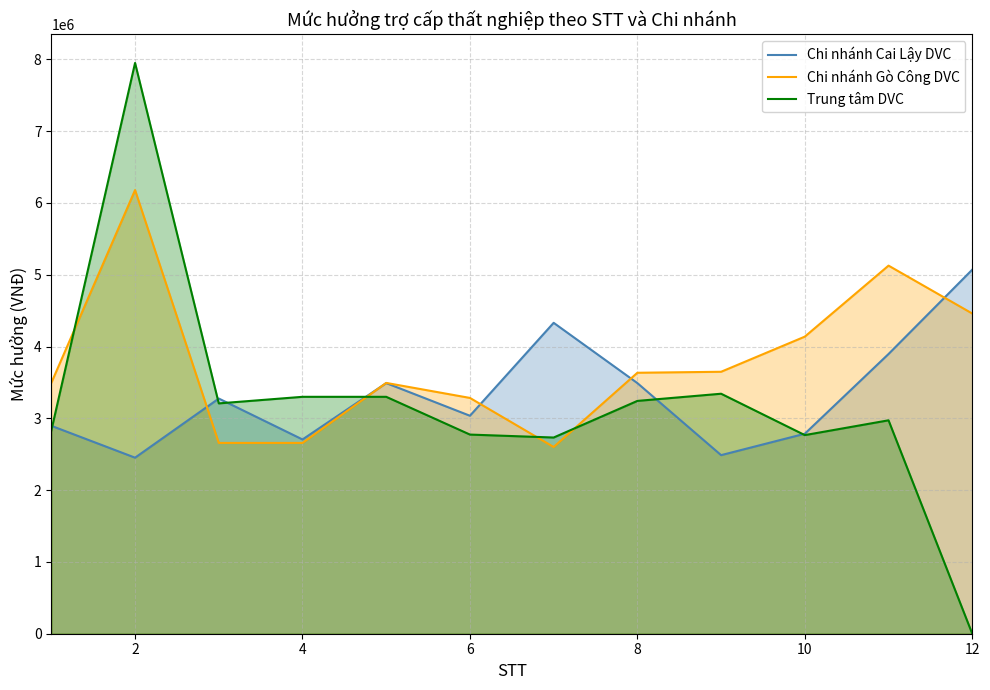

Which series has the widest spread of values?

Trung tâm DVC